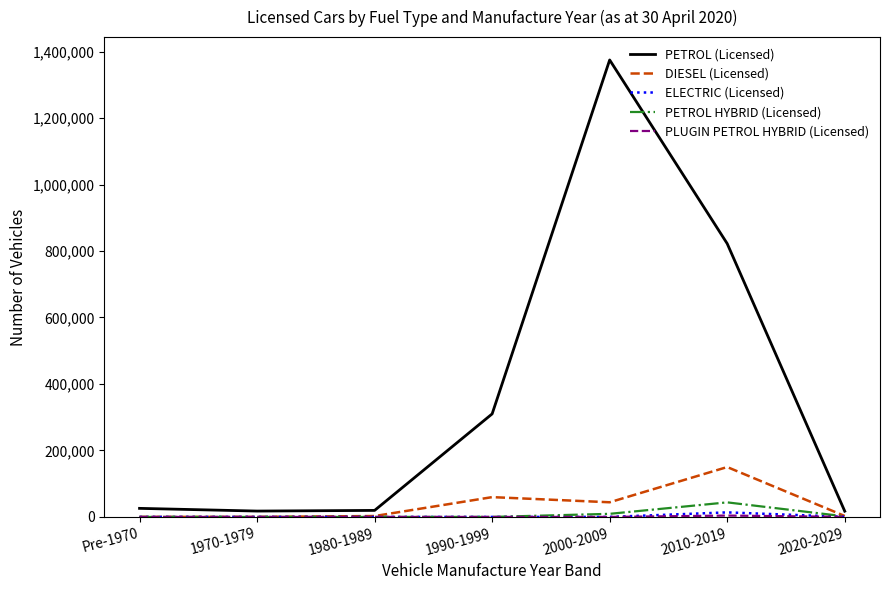

What is the average value of the DIESEL (Licensed) series?

37036